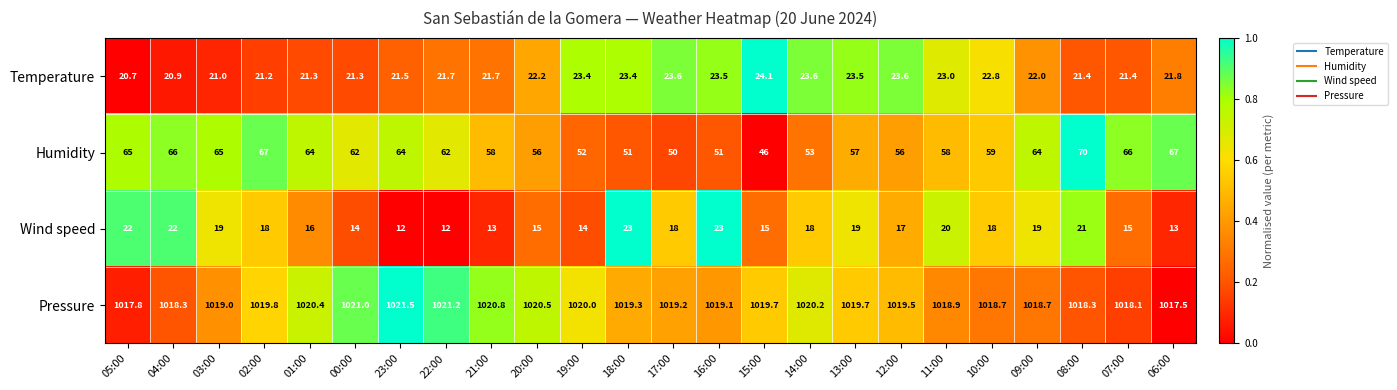

What is the sum of the Humidity values at 15:00 and 22:00?

108.0